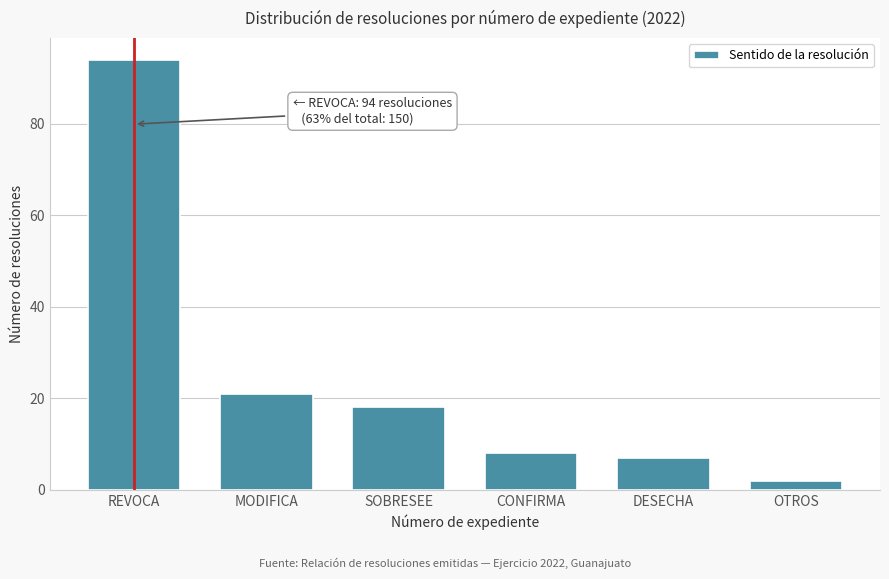

Reading left to right, what are all the values shown in this chart?

94	21	18	8	7	2